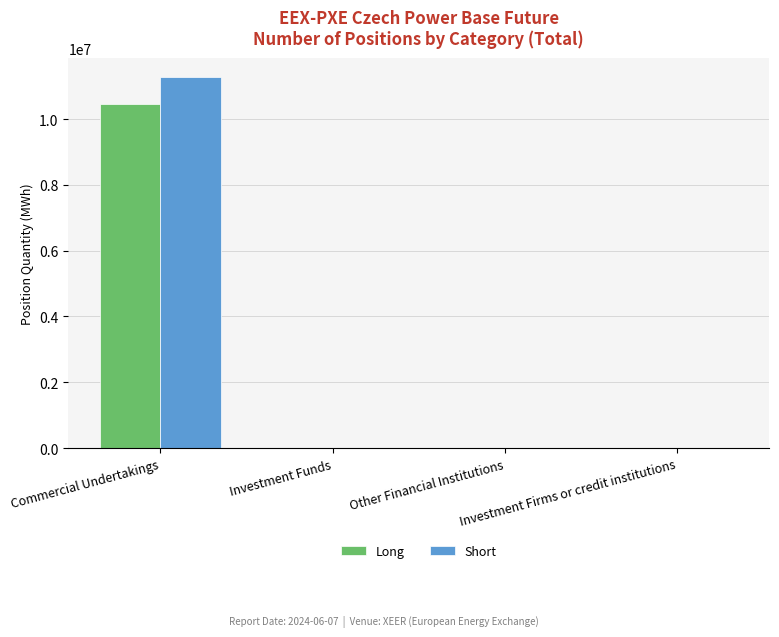

Which series changed the most between Commercial Undertakings and Investment Funds?

Short